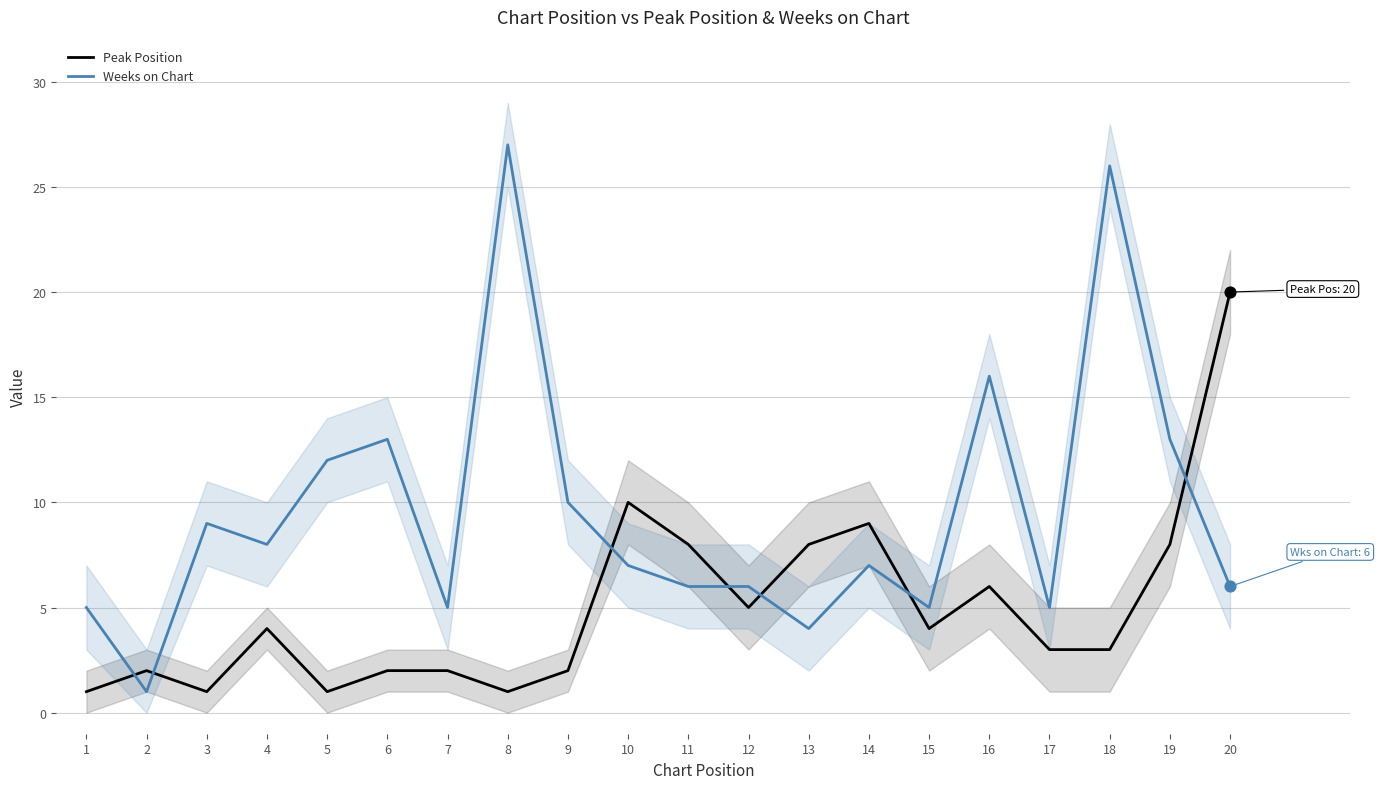

Is the value of Weeks on Chart at 15 greater than the value of Peak Position at 7?

Yes